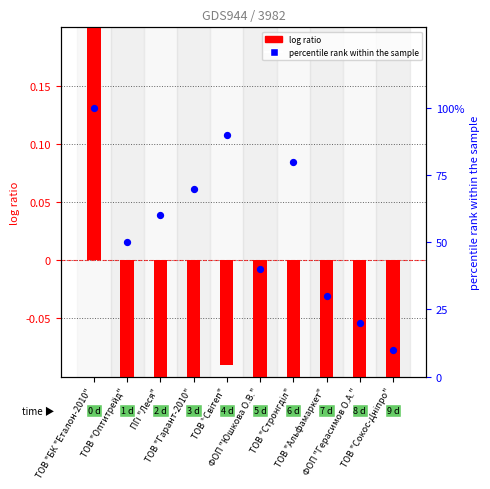

What are all the series names shown in the legend?

log ratio, percentile rank within the sample